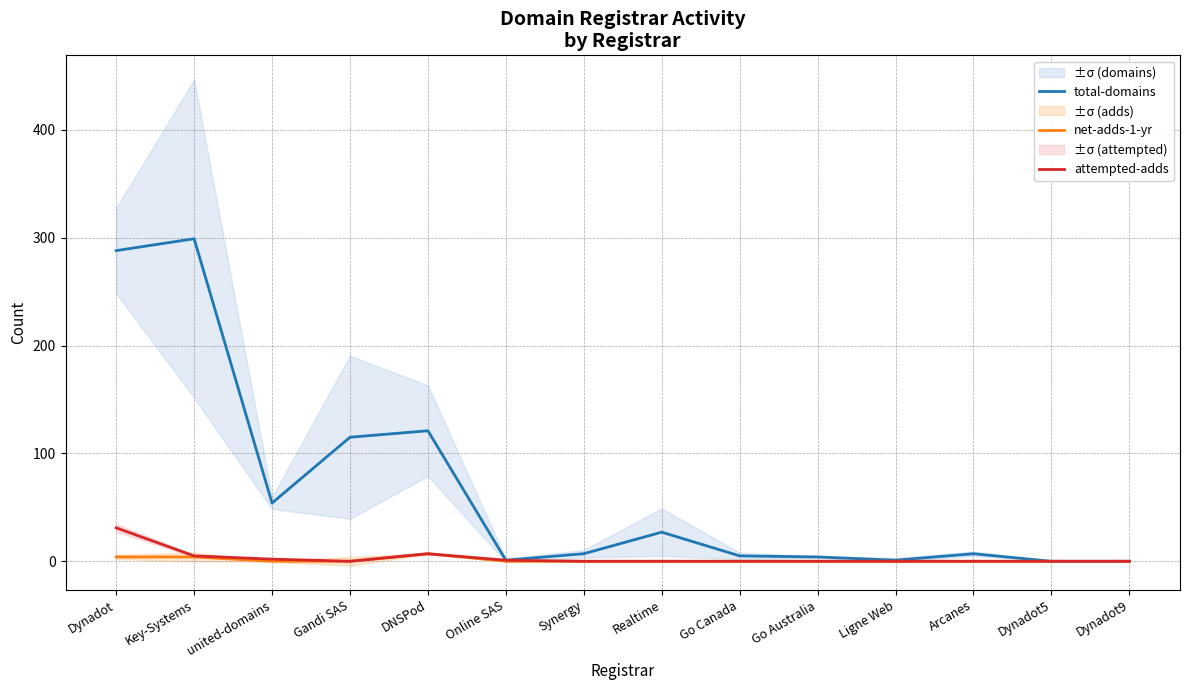

What are all the series names shown in the legend?

total-domains, net-adds-1-yr, attempted-adds